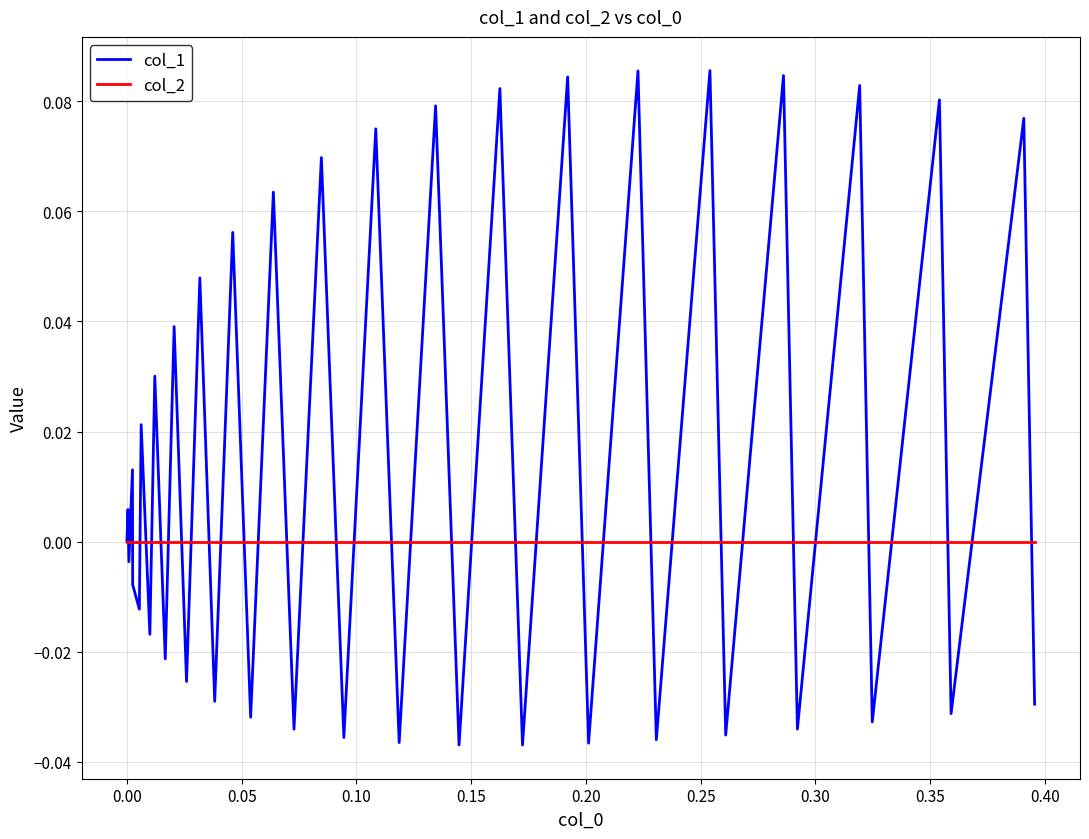

Does the chart have visible grid lines?

Yes